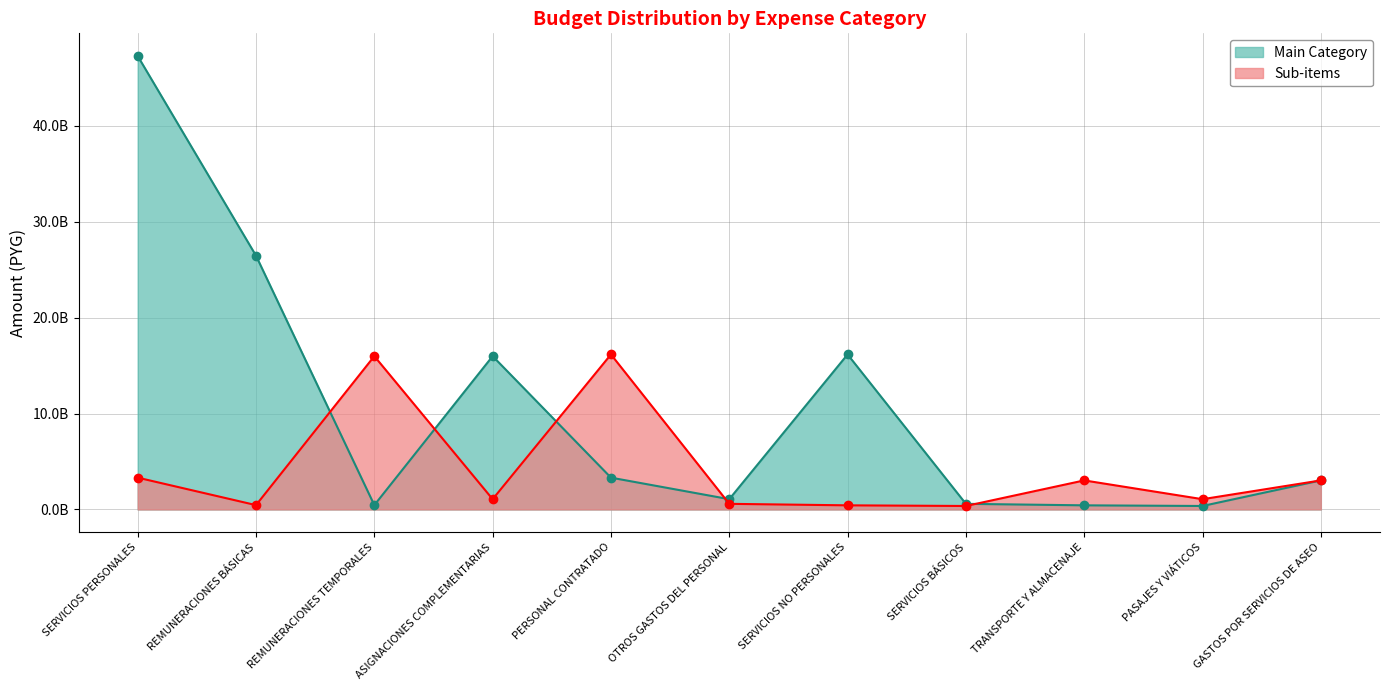

At which label does Sub-items first exceed 1069693519?

SERVICIOS PERSONALES